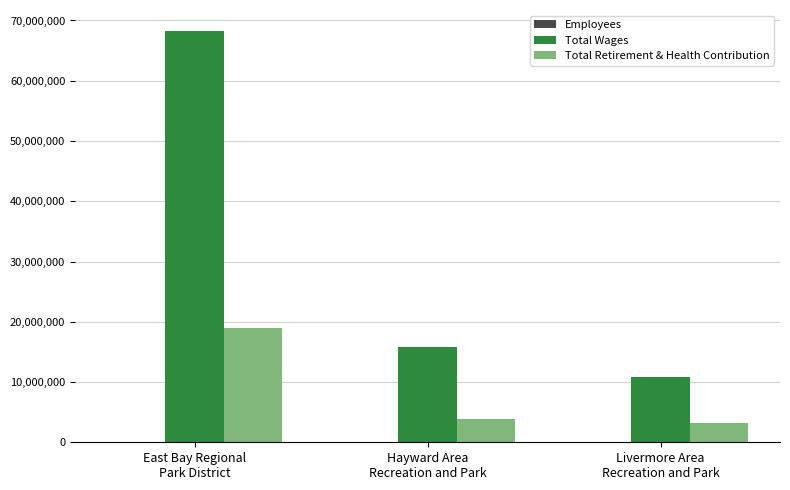

What is the greatest value displayed?

68323323